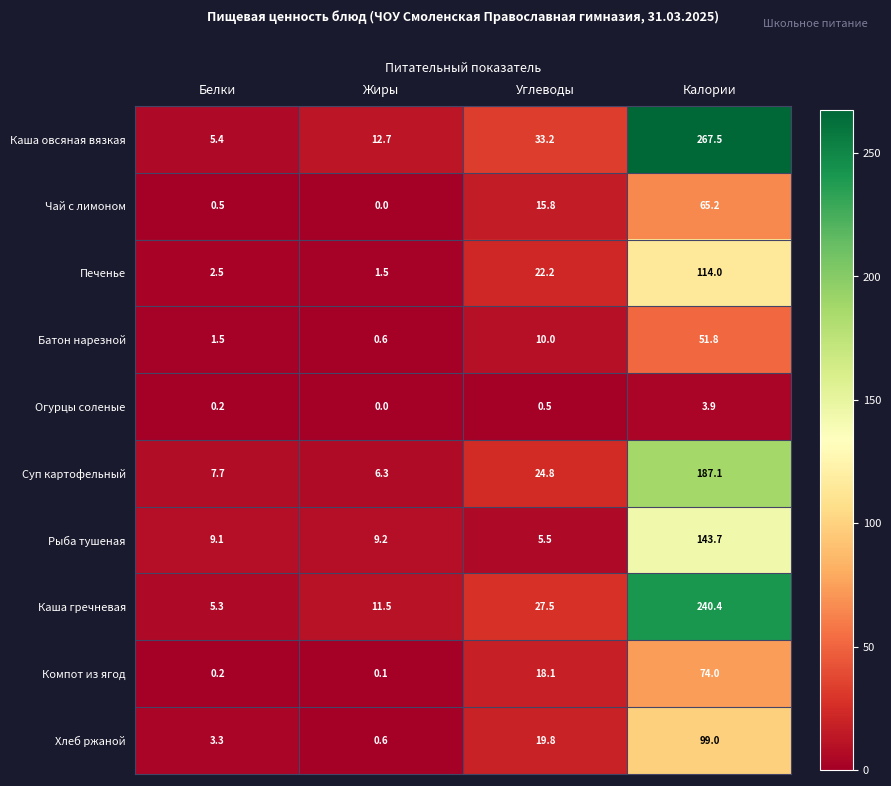

Which series has the largest range (max minus min)?

Каша овсяная вязкая